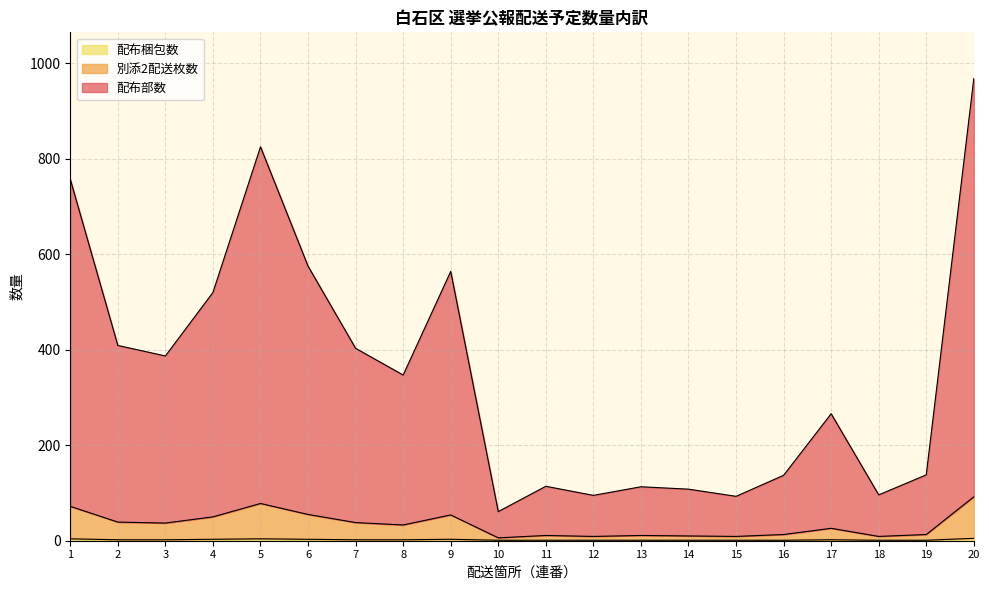

List the series in order of their peak value, lowest first.

配布梱包数, 別添2配送枚数, 配布部数